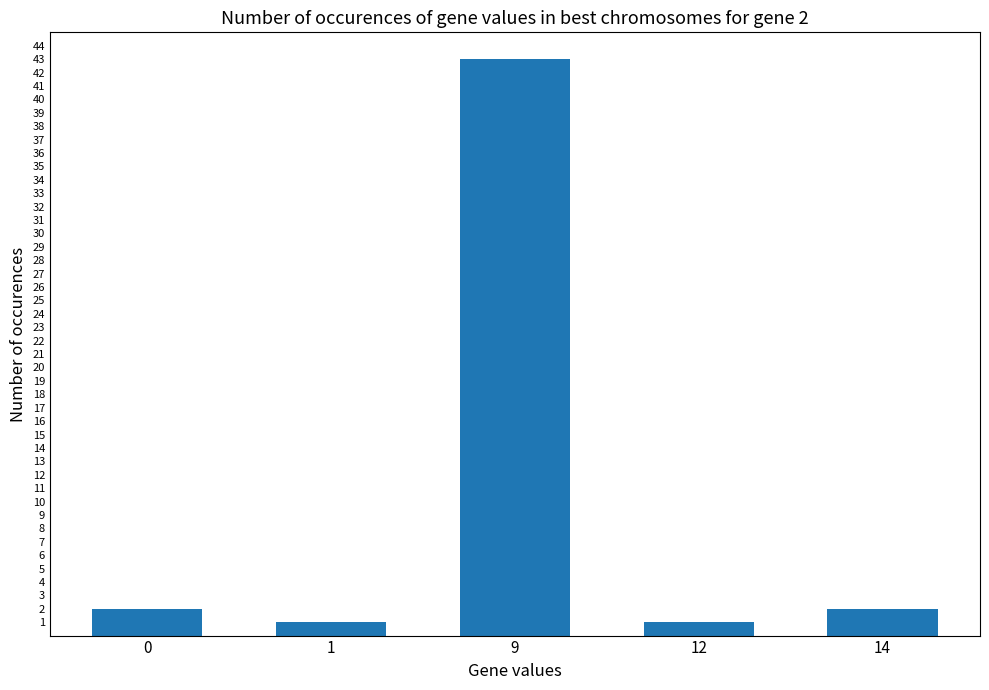

What is the approximate value at 9, to the nearest 5?

45